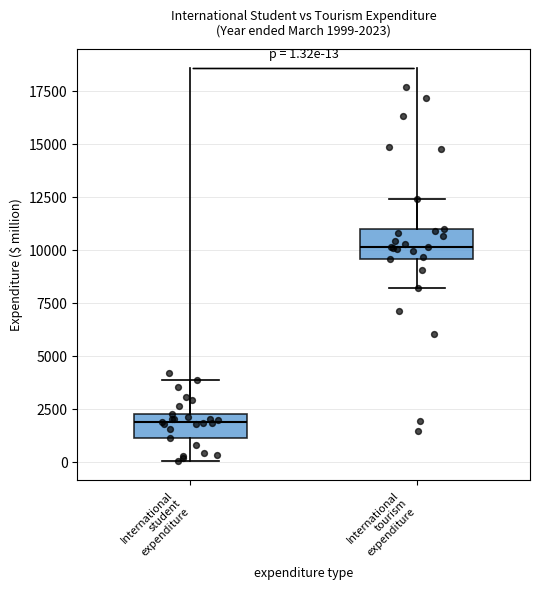

Which box has the highest median line?

International tourism expenditure